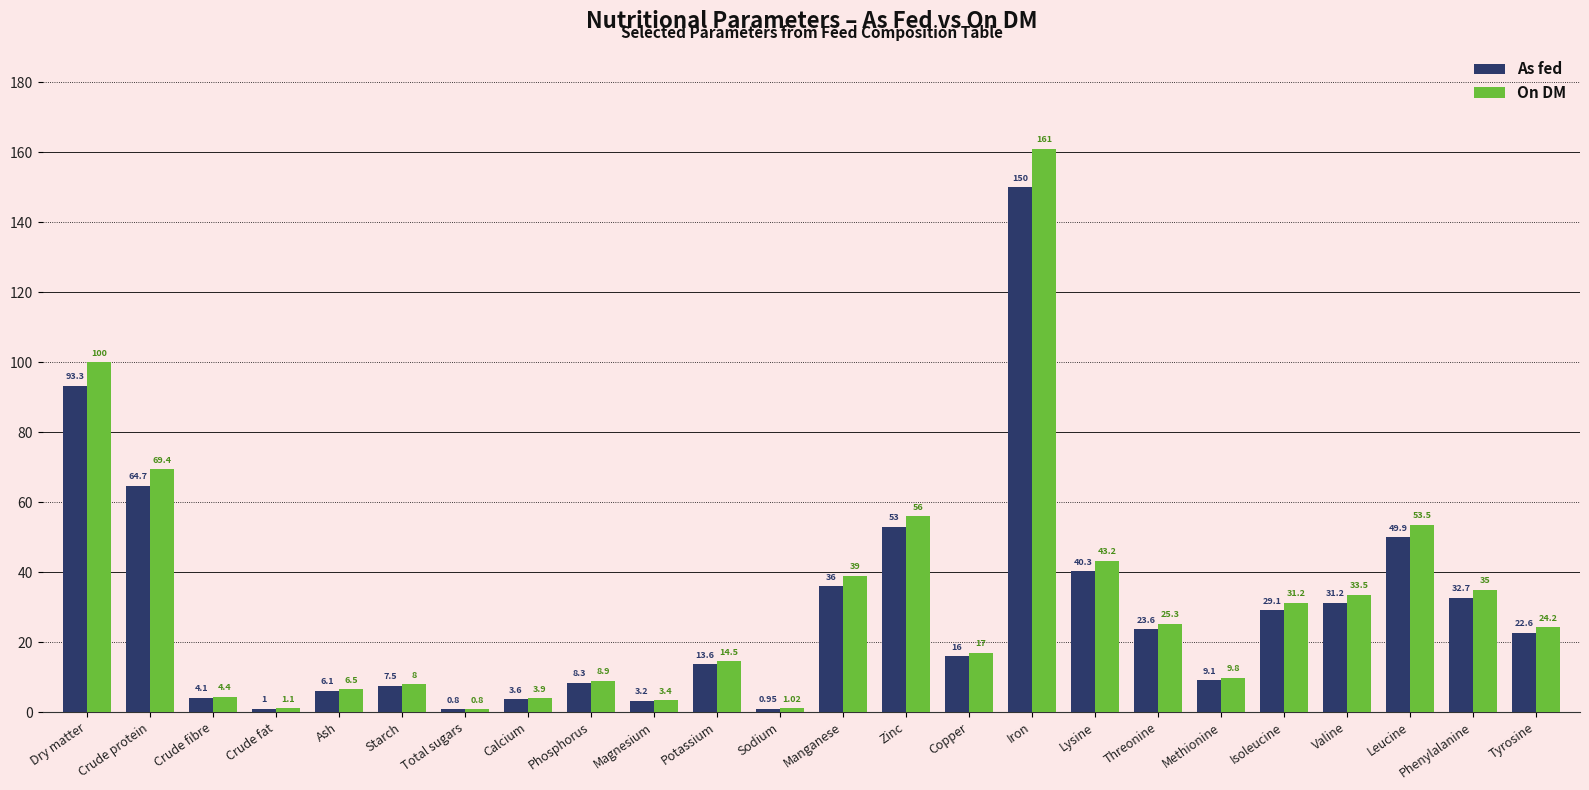

Which series has the widest spread of values?

On DM